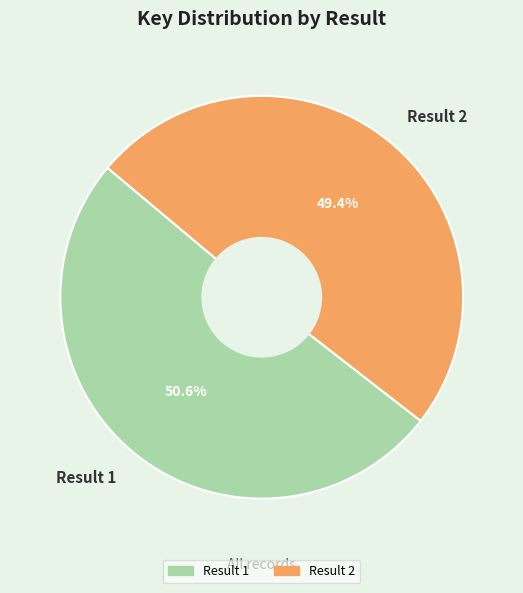

Which category has the smallest portion of the pie?

Result 2